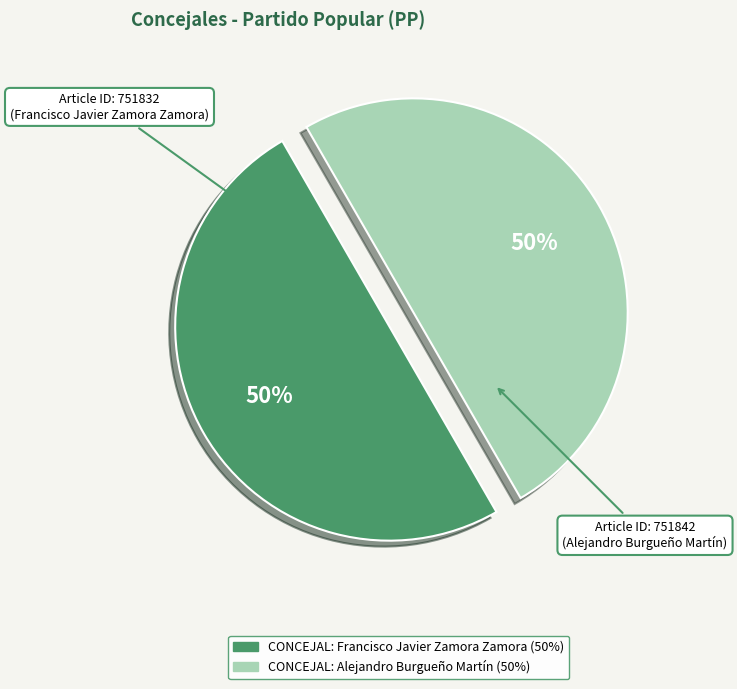

Is it true that CONCEJAL: Alejandro Burgueño Martín is 50% of the pie?

True